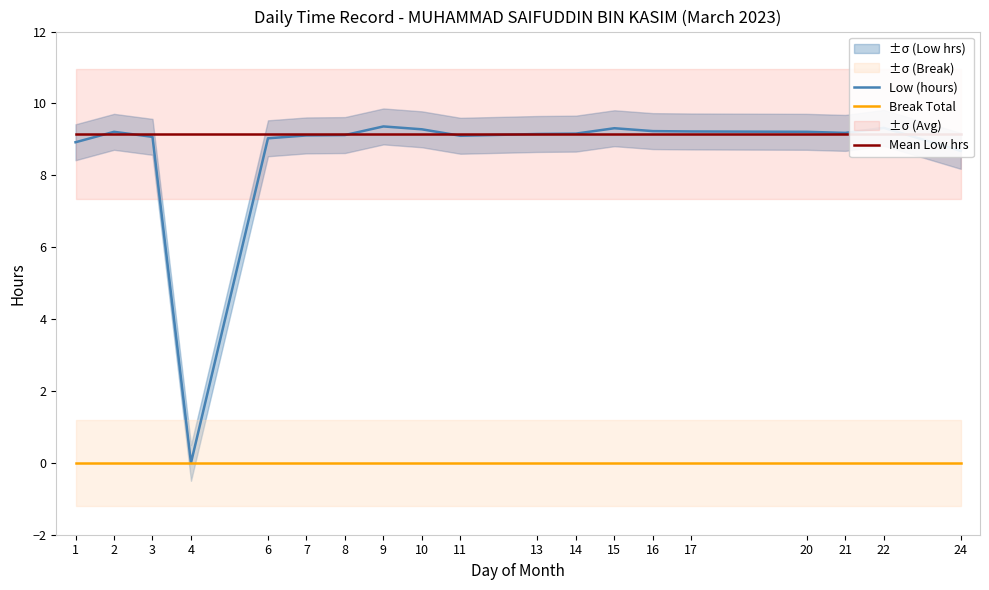

What is the difference between the highest and lowest values at 21?

9.2